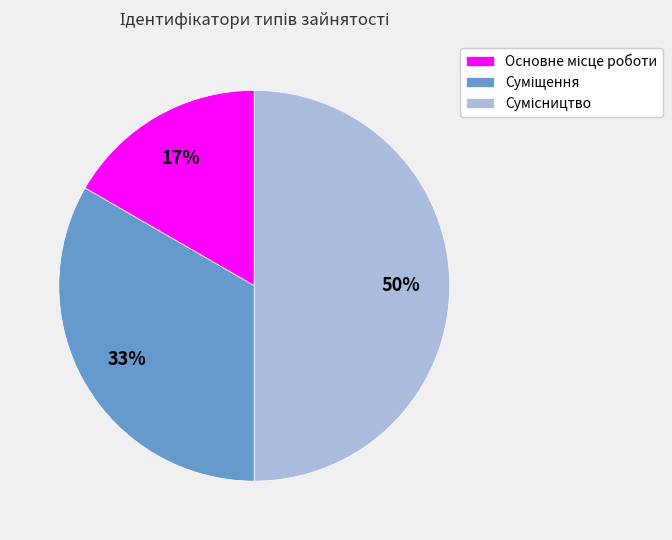

To the nearest percent, what is the average slice percentage?

33%